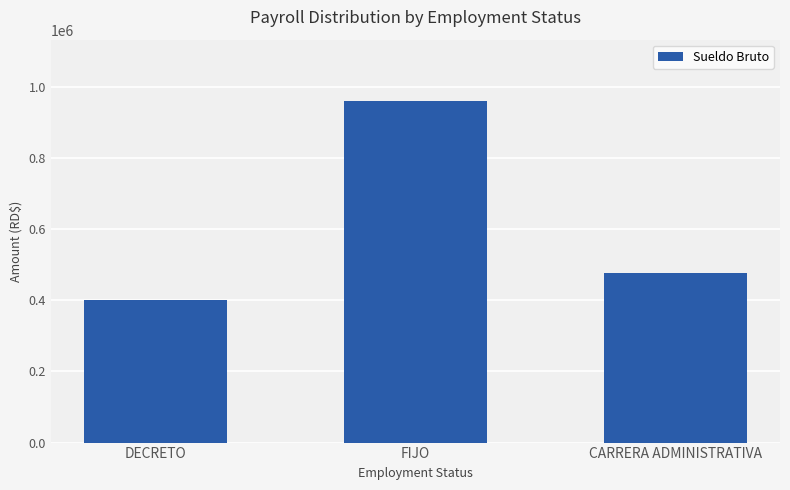

At which label does the data first exceed 477000?

FIJO